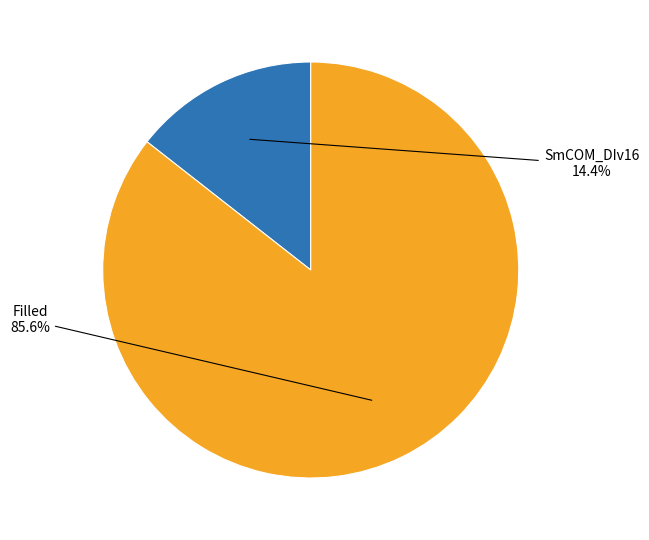

Is there any slice that represents more than half of the pie?

Yes